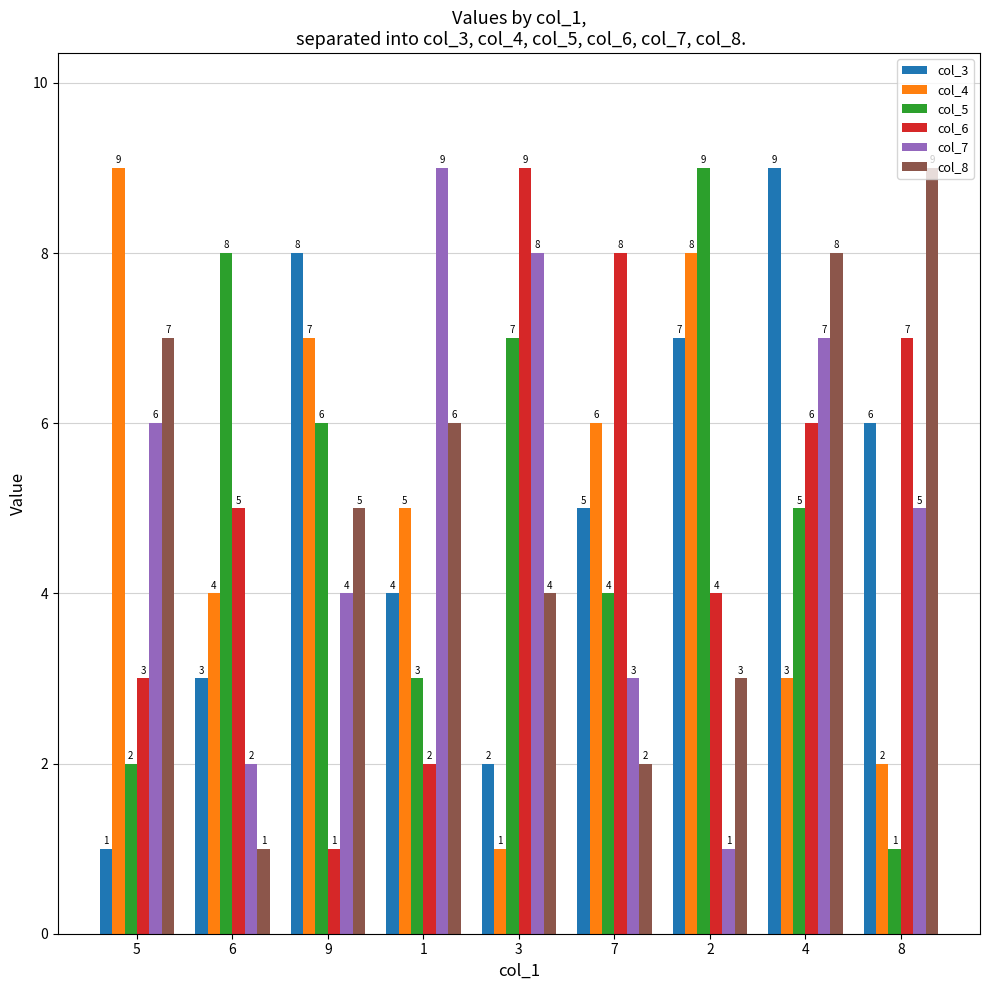

Reading left to right, what are all the values shown in this chart?

col_3: 1	3	8	4	2	5	7	9	6
col_4: 9	4	7	5	1	6	8	3	2
col_5: 2	8	6	3	7	4	9	5	1
col_6: 3	5	1	2	9	8	4	6	7
col_7: 6	2	4	9	8	3	1	7	5
col_8: 7	1	5	6	4	2	3	8	9